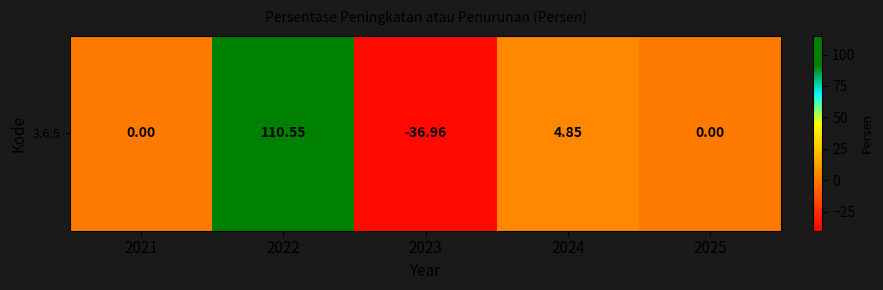

What is the average value?

15.7